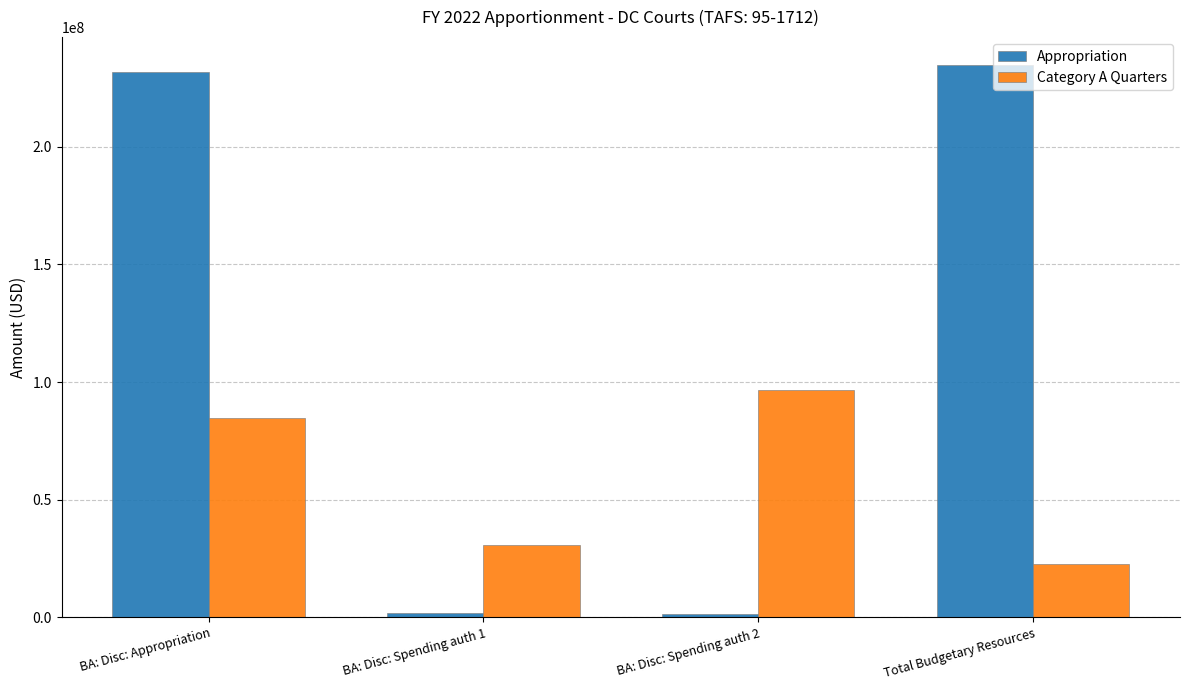

What is the sum of all Category A Quarters values?

234813842